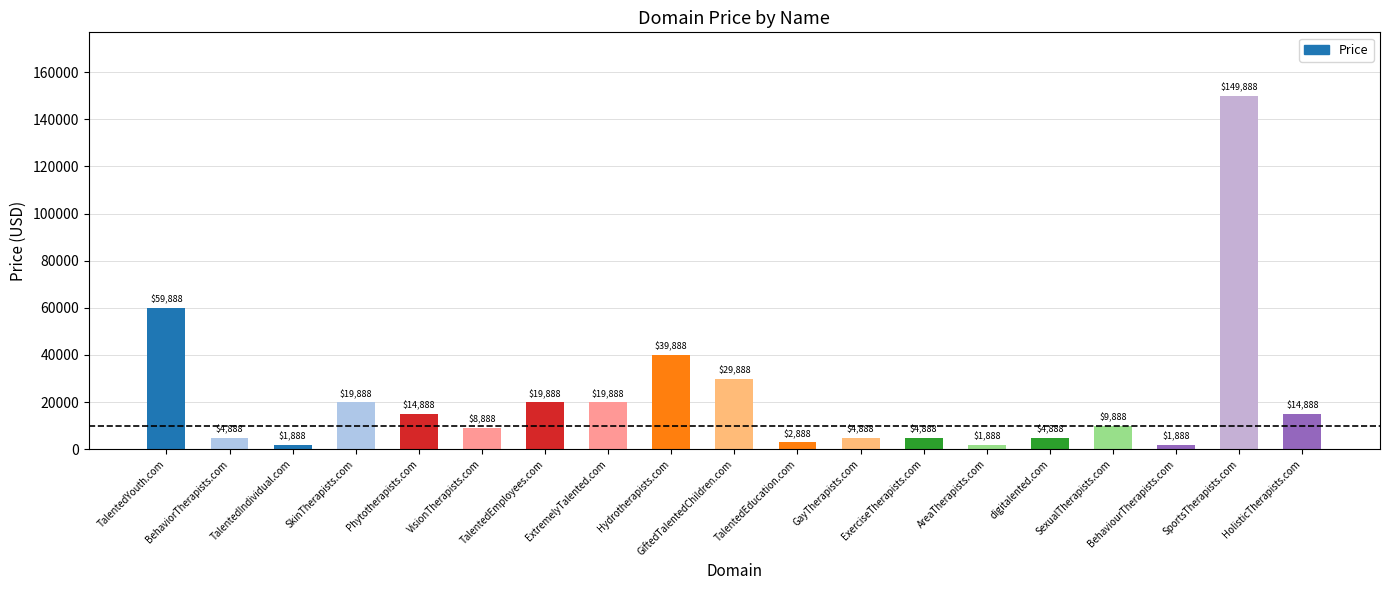

How many categories are shown in the chart?

19